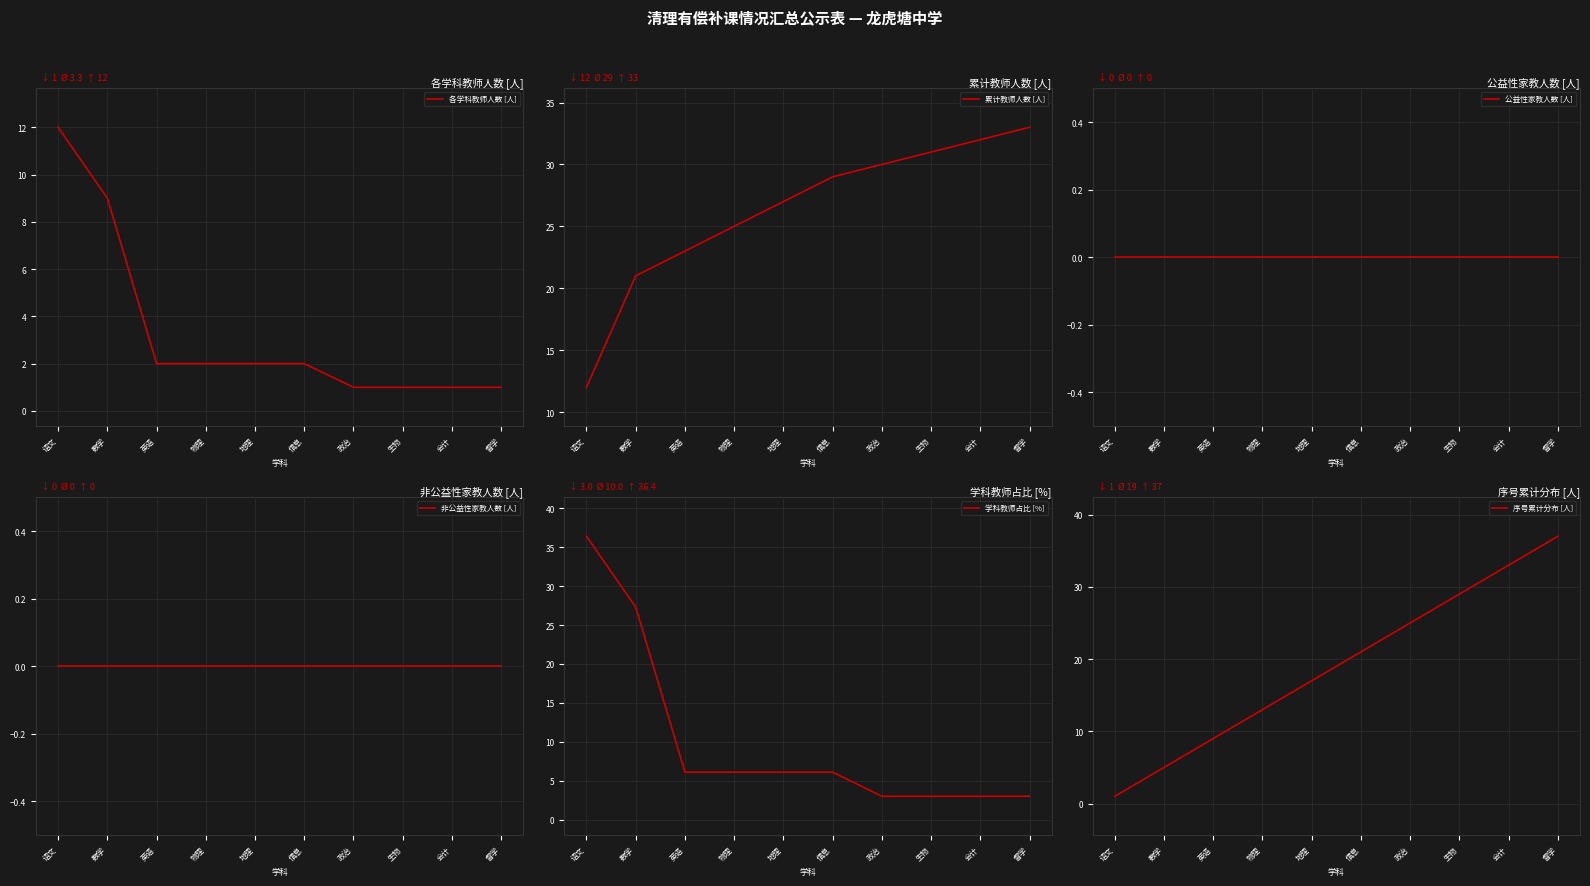

Which series changed the most between 数学 and 地理?

学科教师占比 [%]